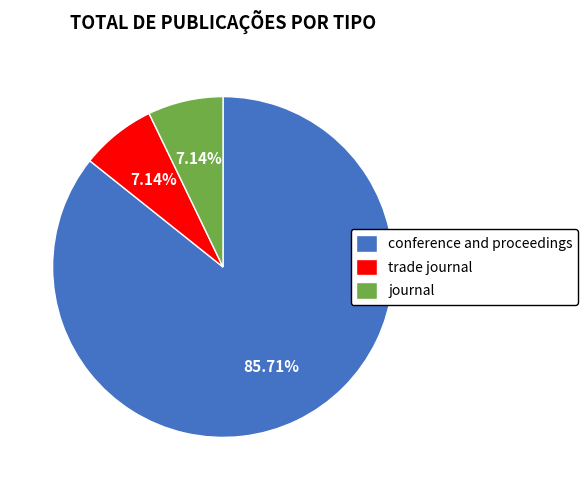

How many slices are in this pie chart?

3